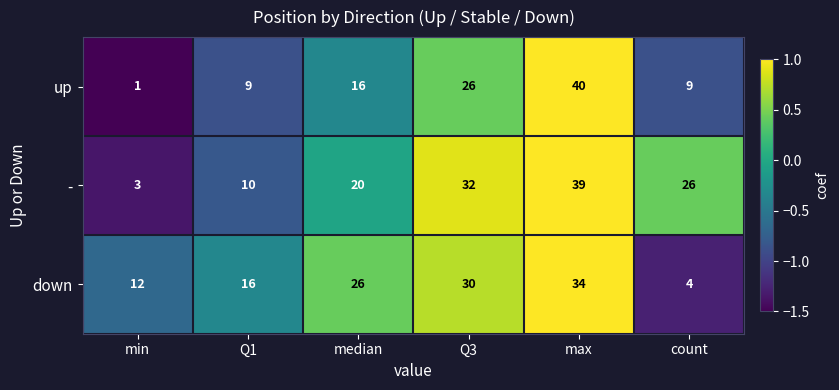

Is it true that - equals 26 at count?

True